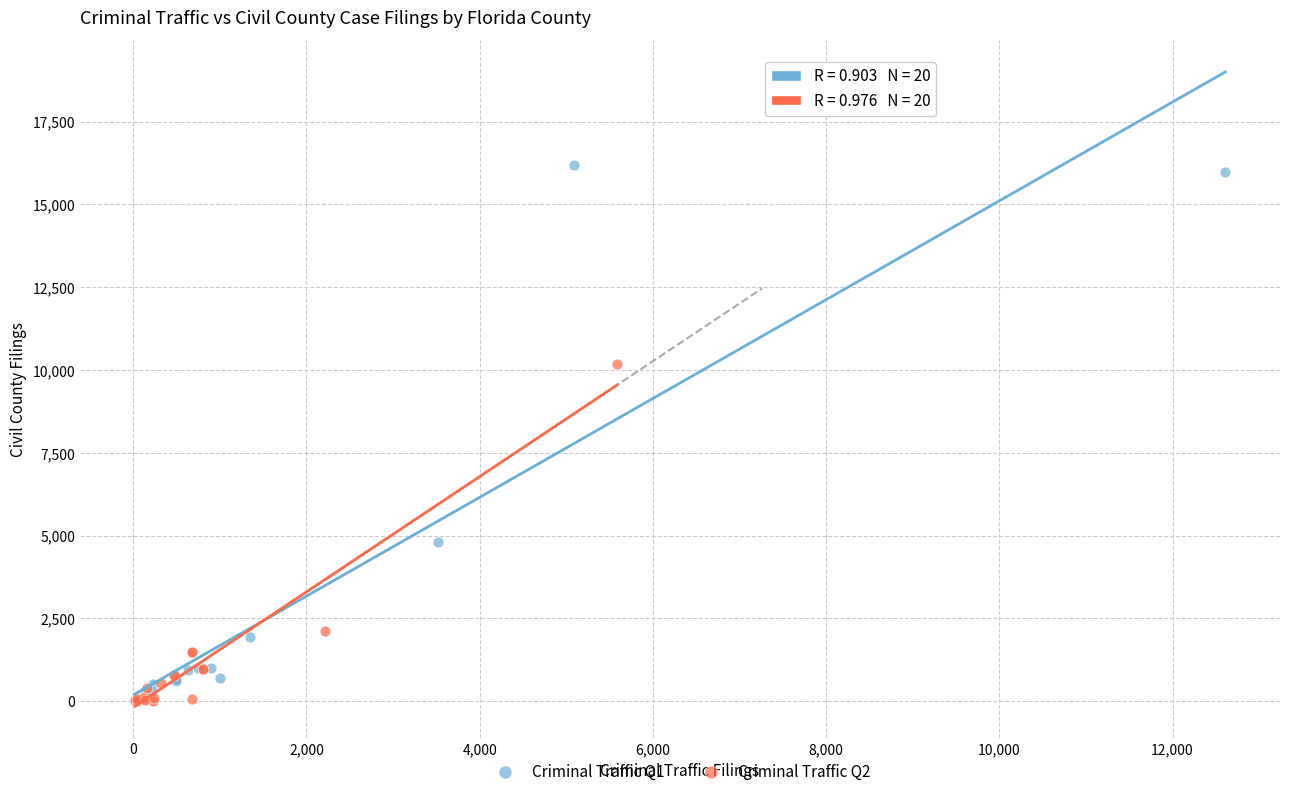

Which series reaches the maximum Y coordinate?

Criminal Traffic Q1